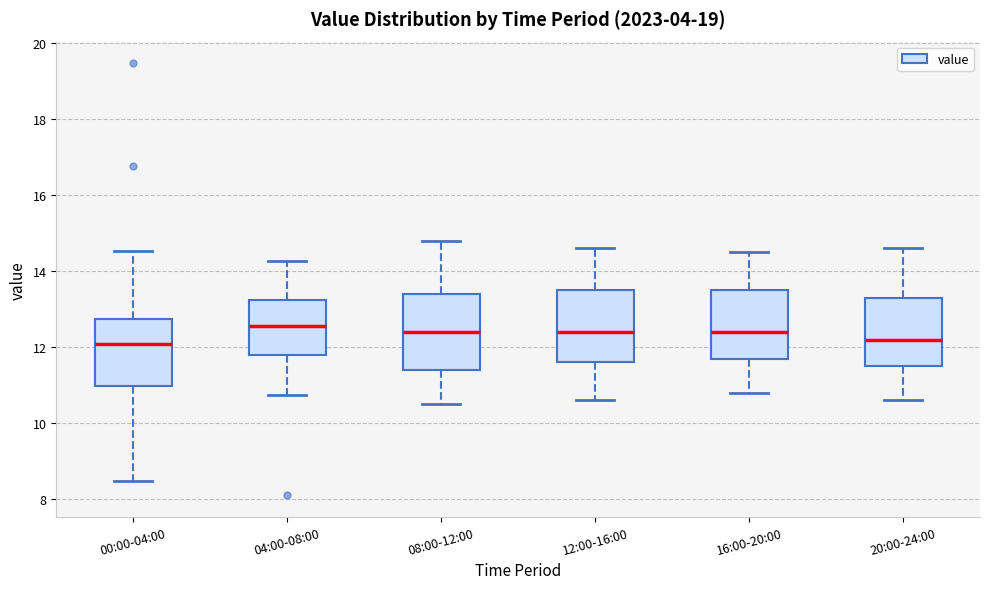

Reading left to right, transcribe this box plot: for each box, give where its median line is, the range the box spans, and where its two whiskers end, as read against the y-axis. The values are not printed on the chart, so give them approximately, as read against the axis.

00:00-04:00: median 12.0, box 11.0 to 12.8, whiskers 8.4 to 14.6
04:00-08:00: median 12.6, box 11.8 to 13.2, whiskers 10.8 to 14.2
08:00-12:00: median 12.4, box 11.4 to 13.4, whiskers 10.6 to 14.8
12:00-16:00: median 12.4, box 11.6 to 13.6, whiskers 10.6 to 14.6
16:00-20:00: median 12.4, box 11.8 to 13.6, whiskers 10.8 to 14.6
20:00-24:00: median 12.2, box 11.6 to 13.4, whiskers 10.6 to 14.6